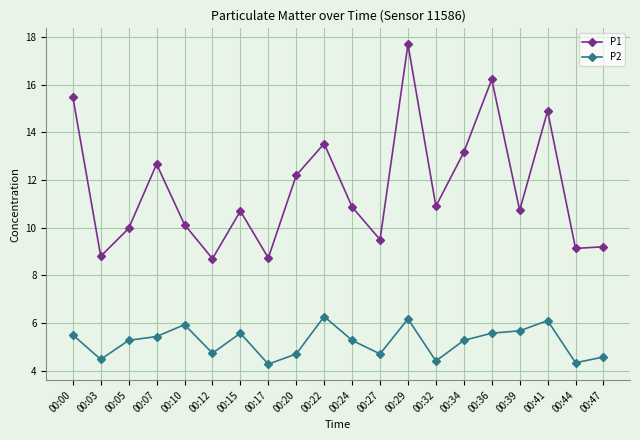

List the series in order of their peak value, lowest first.

P2, P1